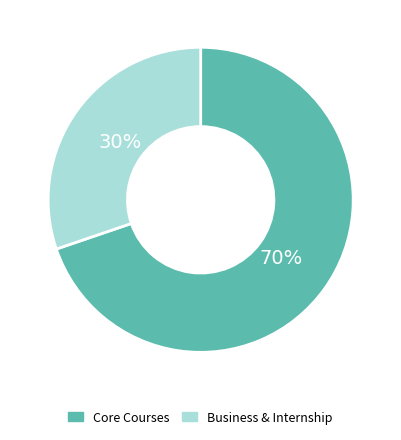

To the nearest percent, what is the difference between the largest and smallest slice percentages?

40%